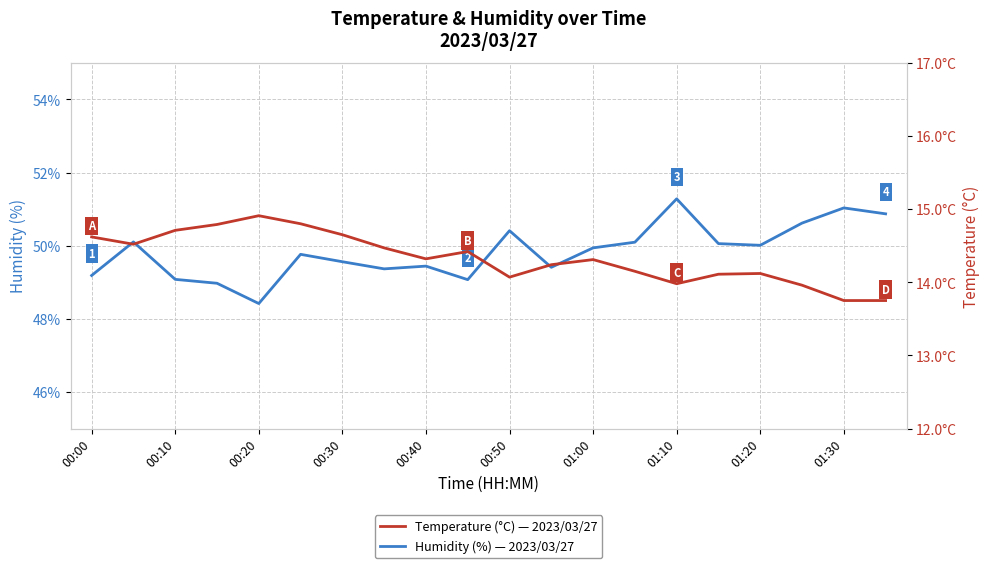

Between 00:50 and 10, which series saw the biggest shift?

Temperature (°C)